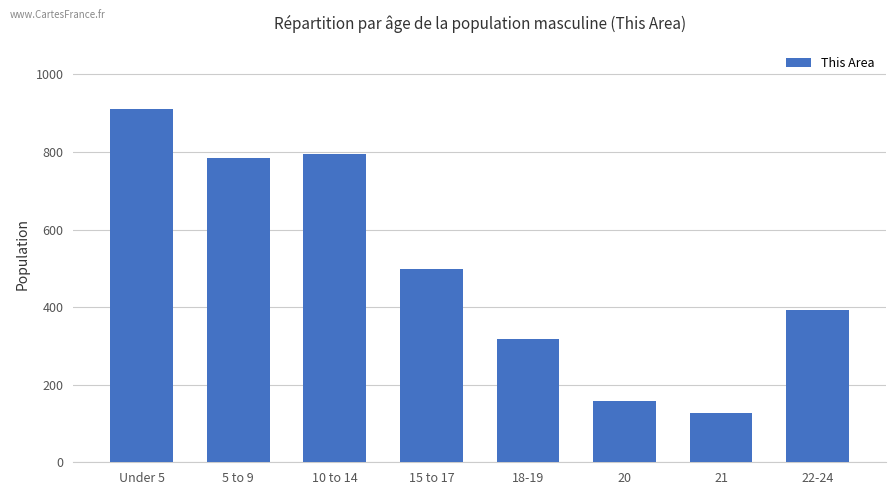

What is the value of the 2nd bar from the left?

785